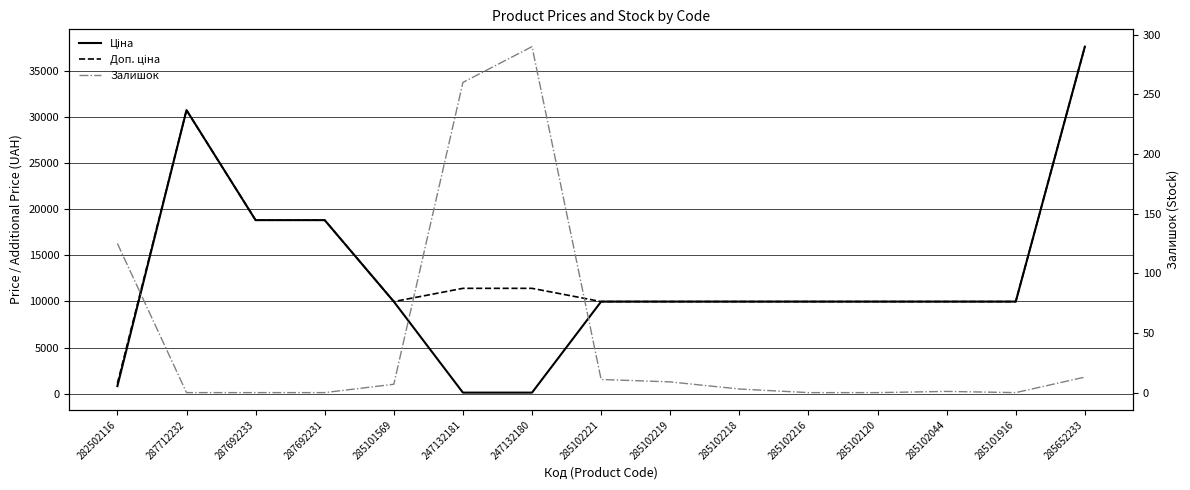

At which label is Ціна closest to 18853?

287692233